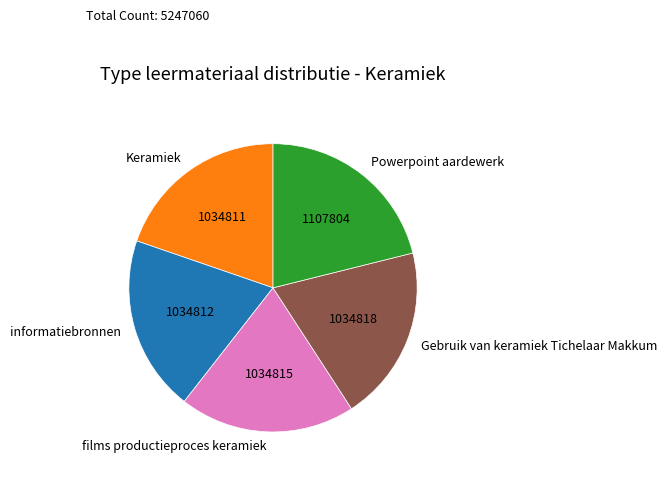

What is the ratio of the value at Keramiek to the value at Gebruik van keramiek Tichelaar Makkum?

1.0